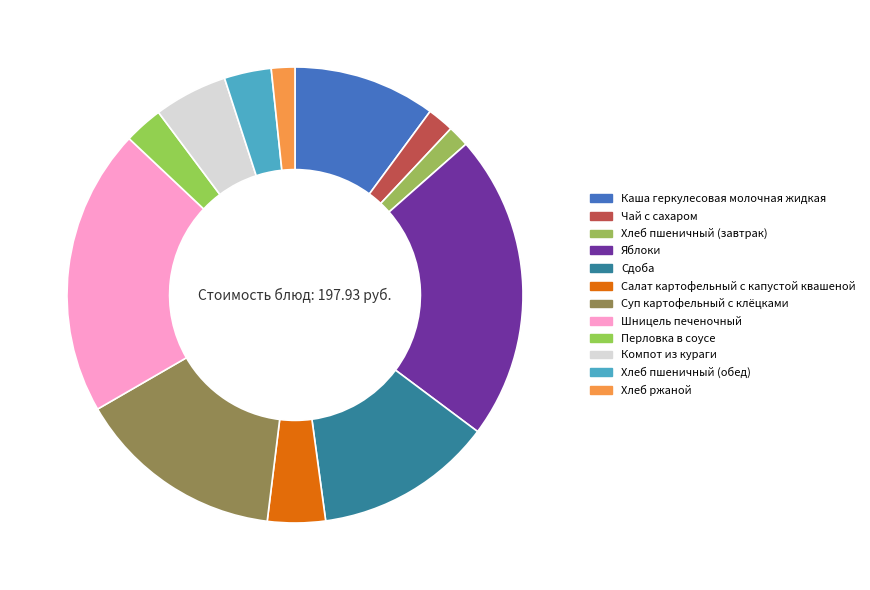

How many segments does this pie chart have?

12